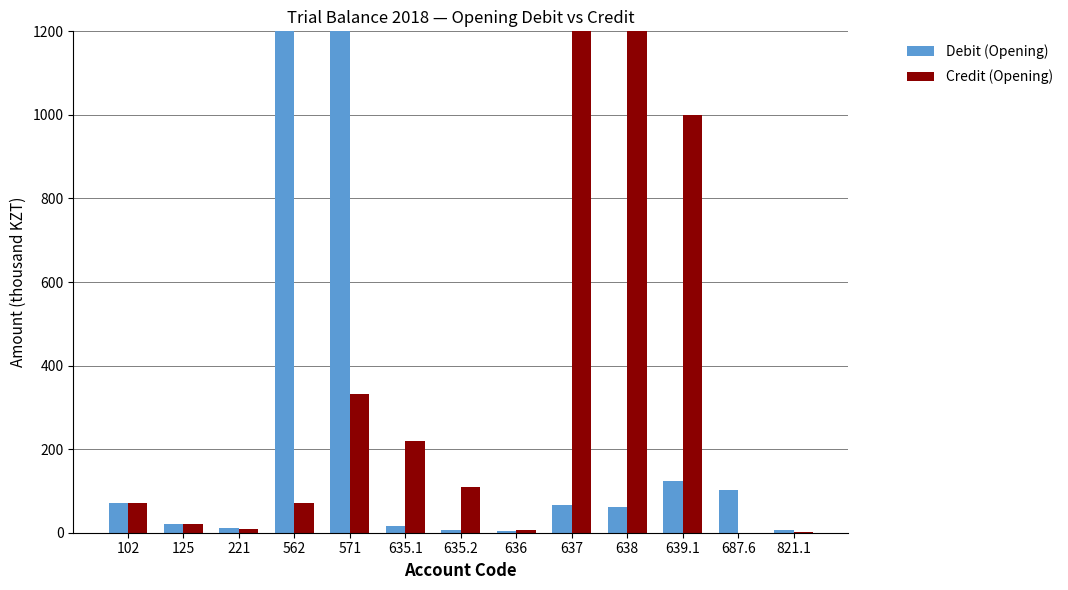

What is the difference between the Debit (Opening) values at 102 and 635.2?

64.0